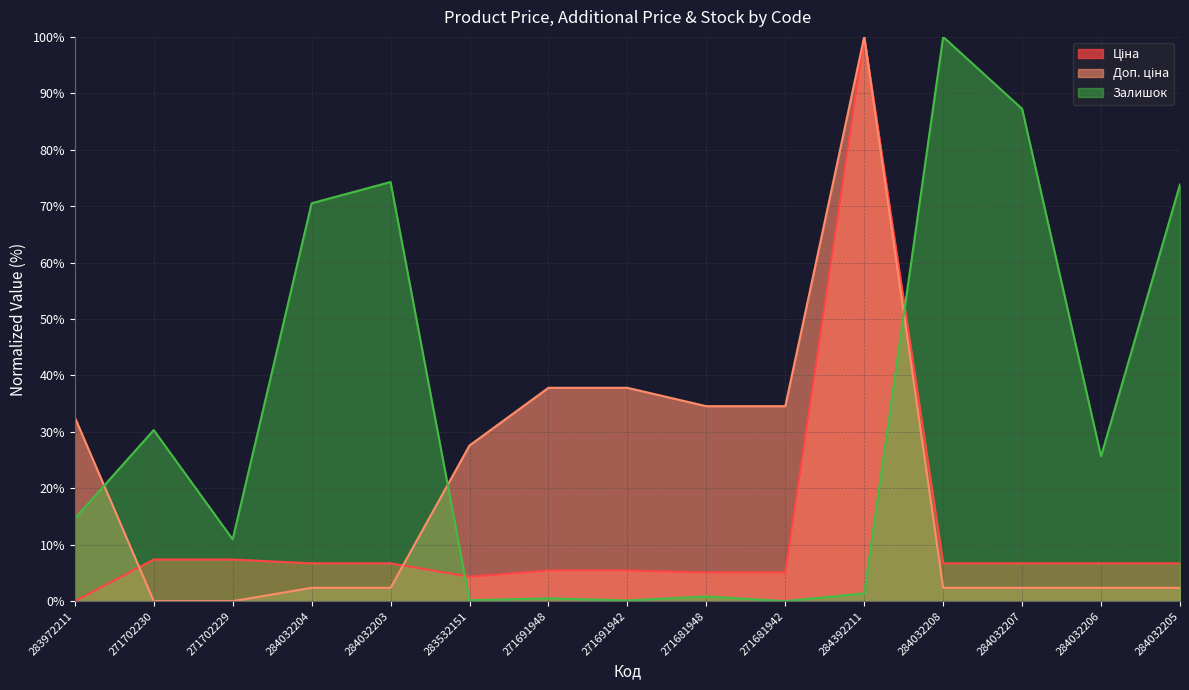

List the series in order of their overall mean, lowest first.

Ціна, Доп. ціна, Залишок